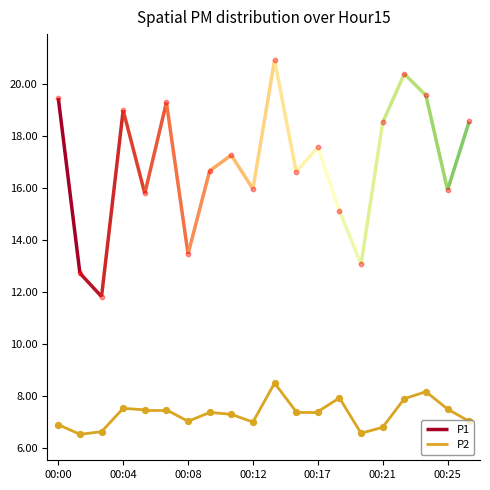

Which series reaches the minimum Y coordinate?

P2